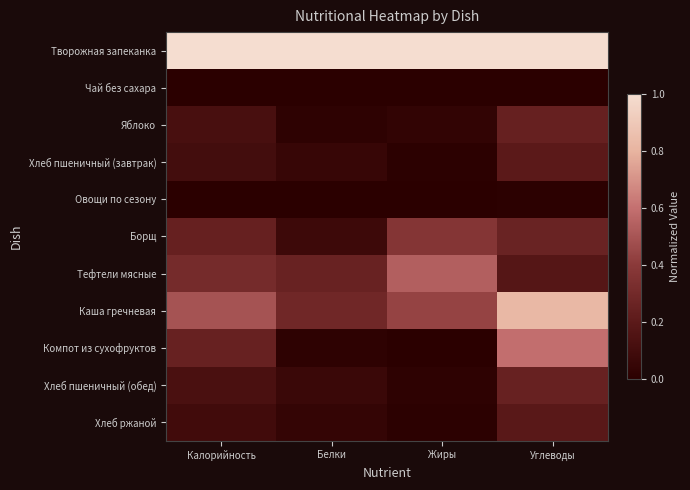

Between Белки and Калорийность, which is larger?

Белки